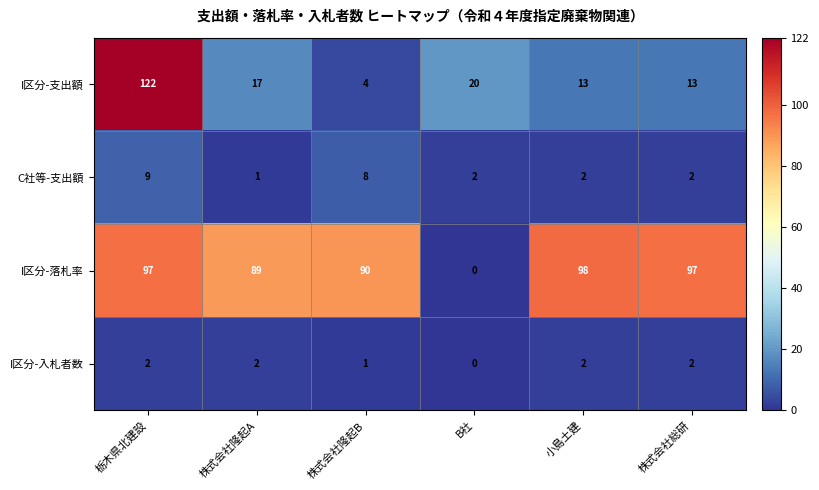

At 株式会社隆起B, list the series in order from smallest to largest.

I区分-入札者数, I区分-支出額, C社等-支出額, I区分-落札率